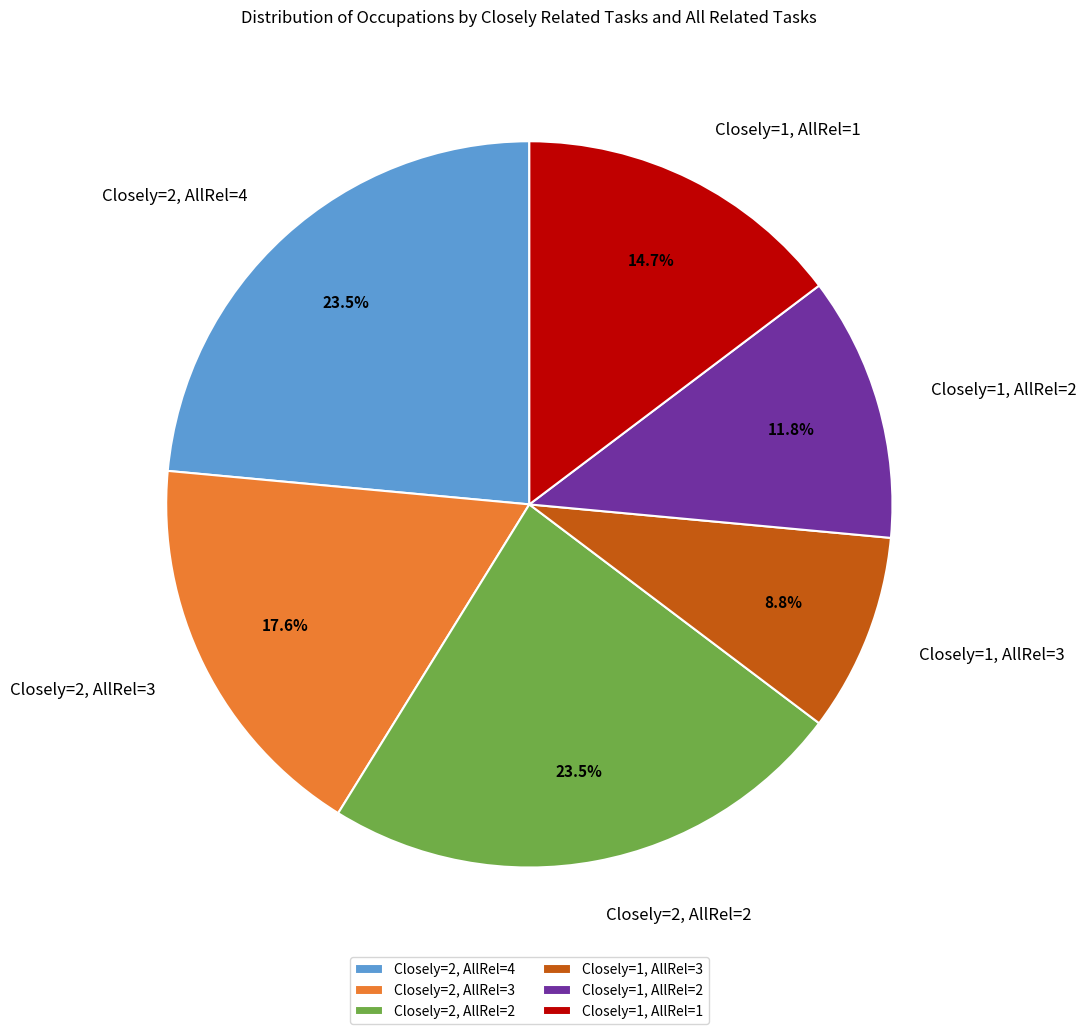

Which category has the smallest portion of the pie?

Closely=1, AllRel=3